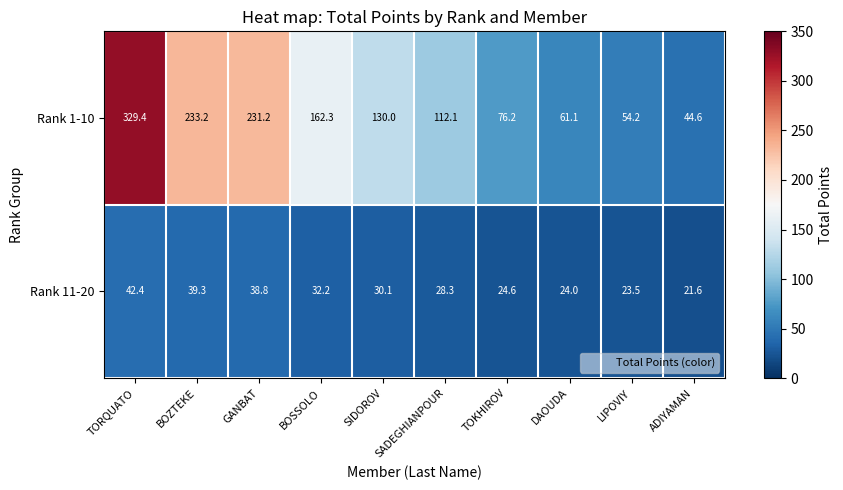

What is the total value across all series at SADEGHIANPOUR?

140.4